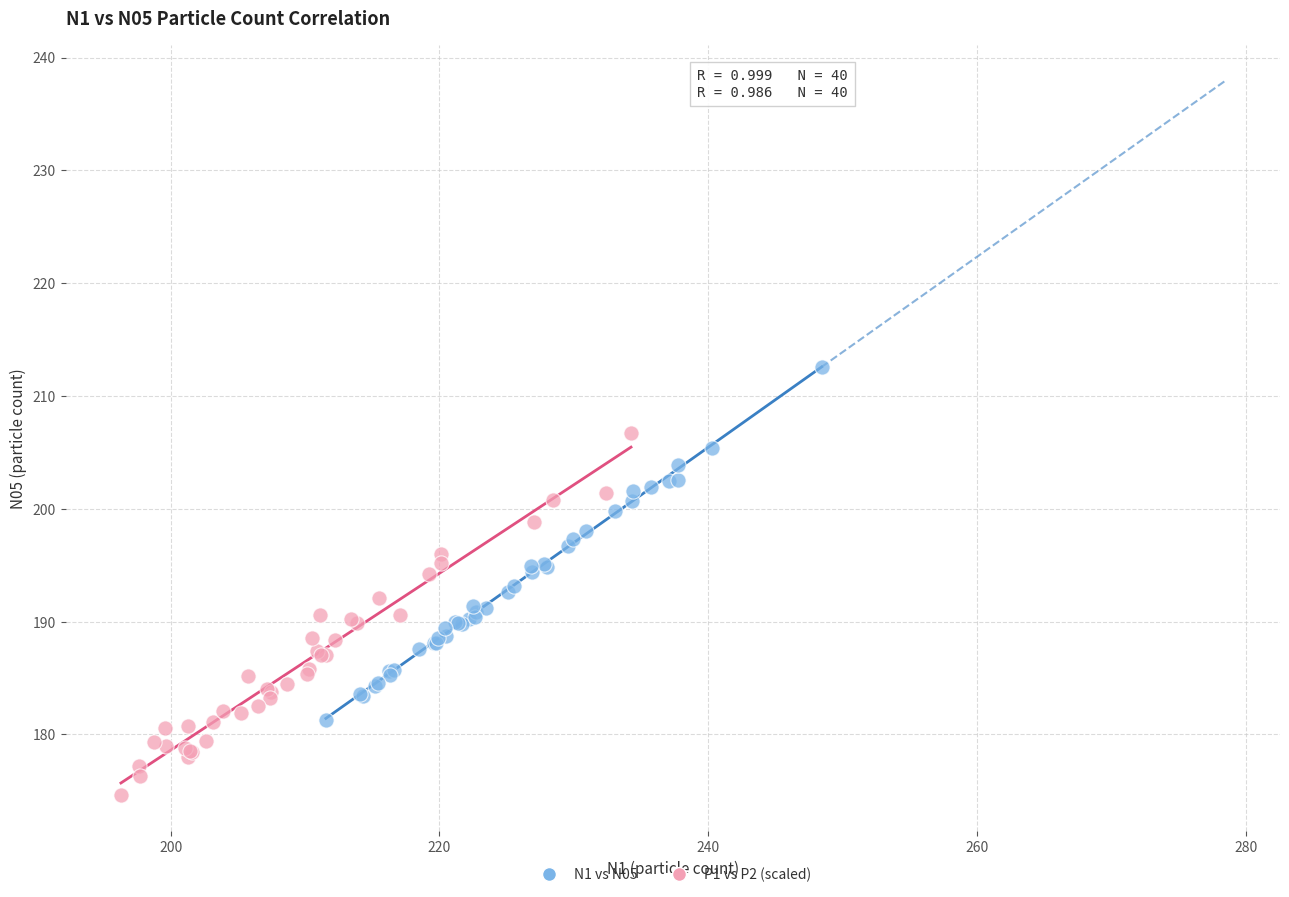

Which series has the widest spread of Y values?

P1 vs P2 (scaled)